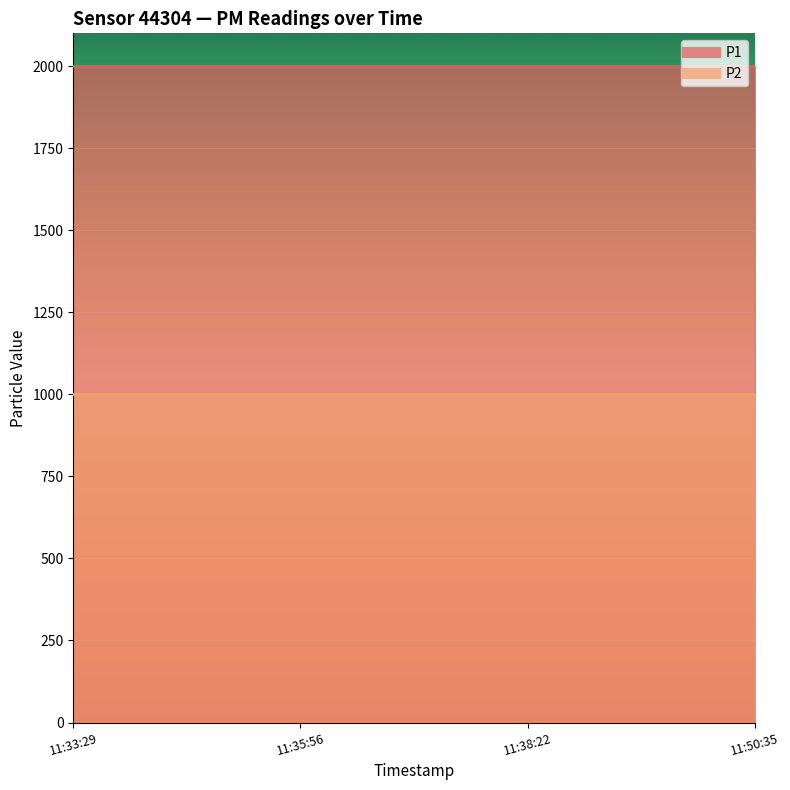

What is the value of the P1 point at the 1st from the left?

1999.9